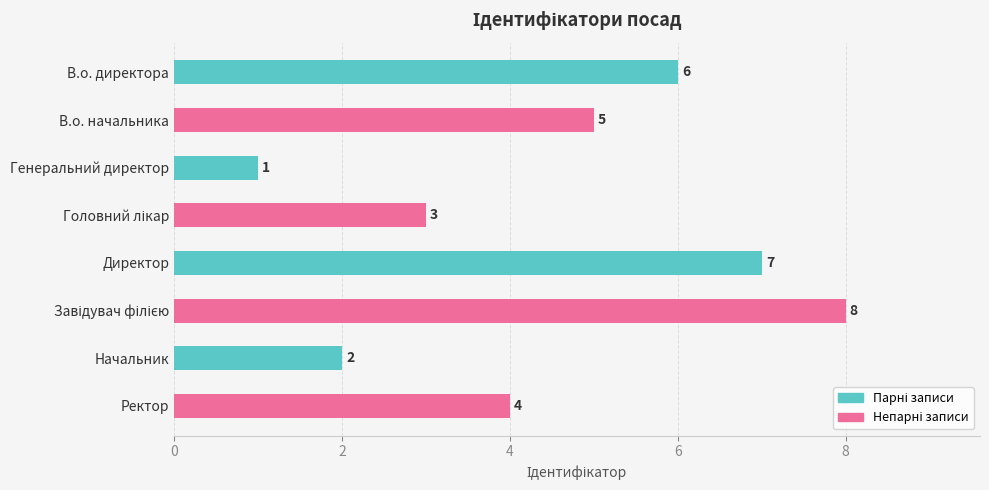

True or false: the data shows 0 at Начальник.

False